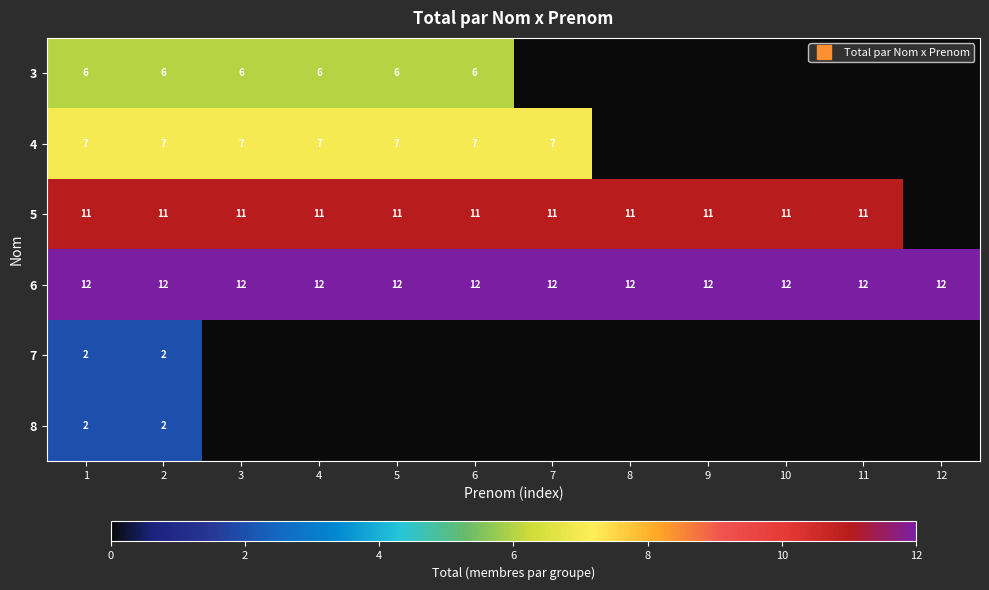

What is the spread (max minus min) of values at 9?

12